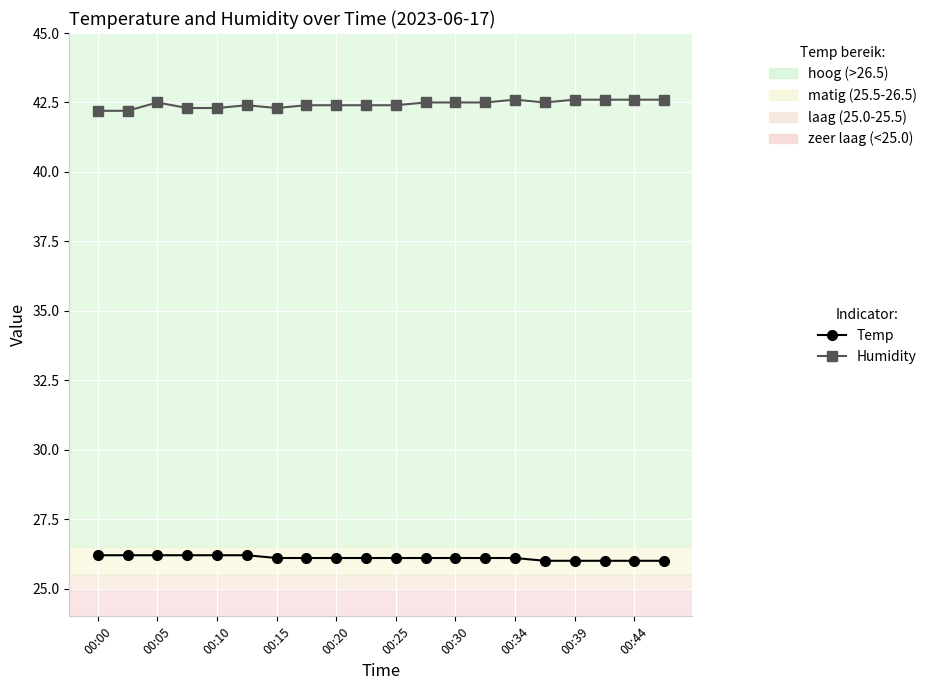

True or false: Temp and Humidity intersect in this chart.

False